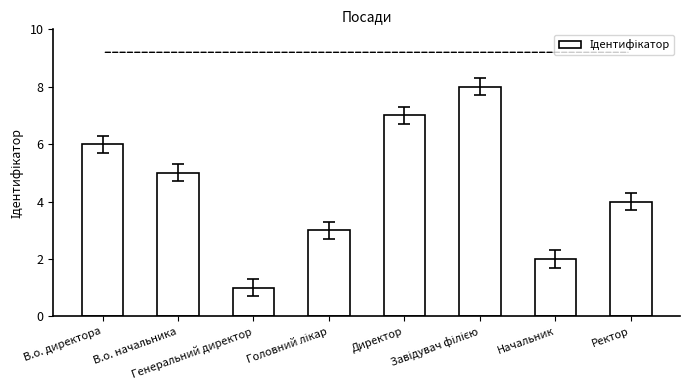

What is the sum of all values?

36